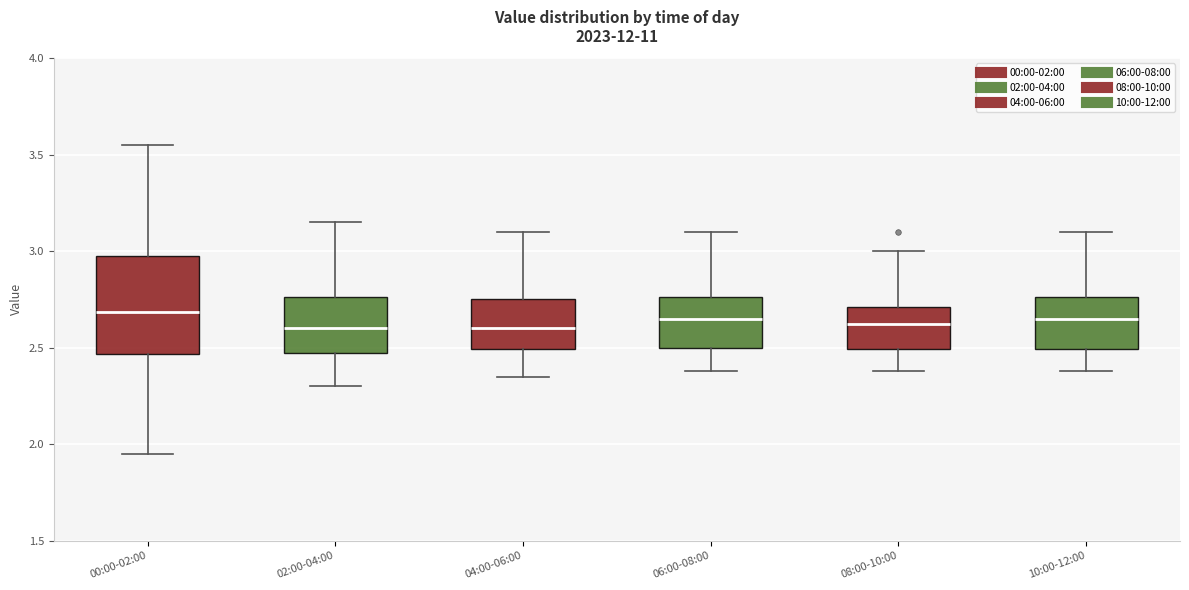

Reading left to right, transcribe this box plot: for each box, give where its median line is, the range the box spans, and where its two whiskers end, as read against the y-axis. The values are not printed on the chart, so give them approximately, as read against the axis.

00:00-02:00: median 2.70, box 2.45 to 3.00, whiskers 1.95 to 3.55
02:00-04:00: median 2.60, box 2.45 to 2.75, whiskers 2.30 to 3.15
04:00-06:00: median 2.60, box 2.50 to 2.75, whiskers 2.35 to 3.10
06:00-08:00: median 2.65, box 2.50 to 2.75, whiskers 2.40 to 3.10
08:00-10:00: median 2.65, box 2.50 to 2.70, whiskers 2.40 to 3.00
10:00-12:00: median 2.65, box 2.50 to 2.75, whiskers 2.40 to 3.10